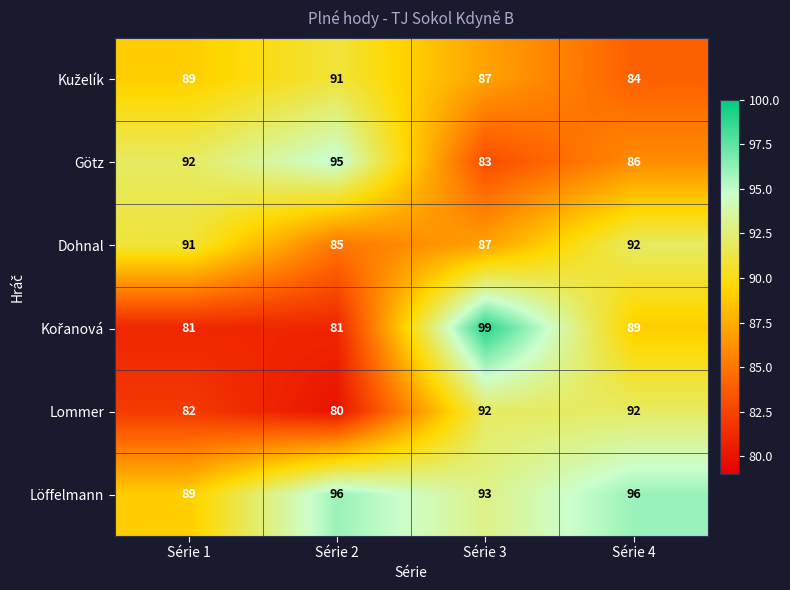

Which series has the largest total across all categories?

Löffelmann